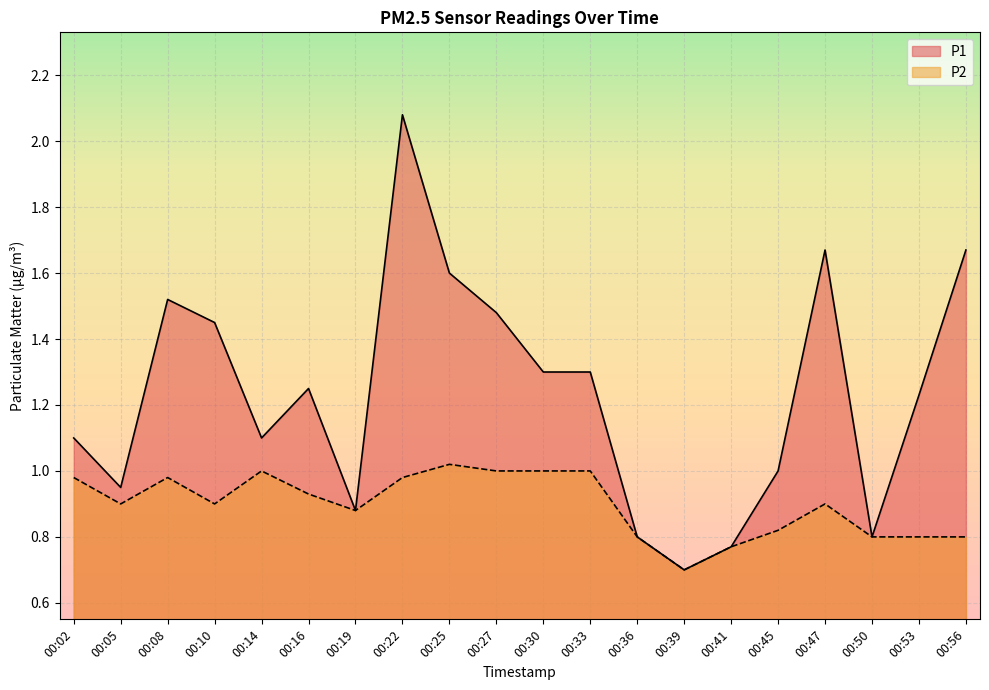

At which category is the sum across all series the highest?

00:22